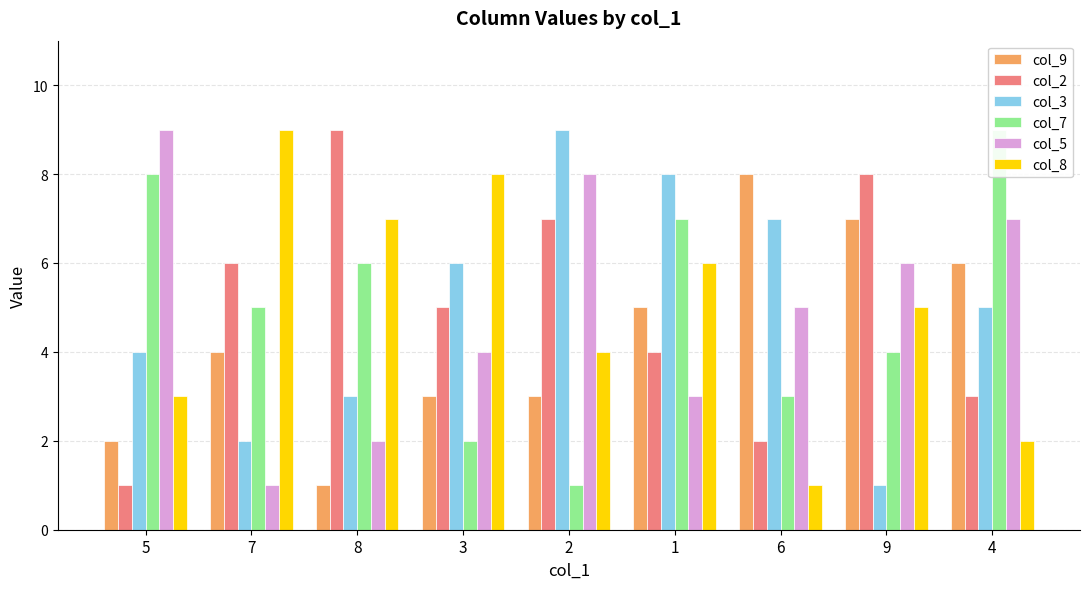

Between 7 and 8, which series saw the biggest shift?

col_9